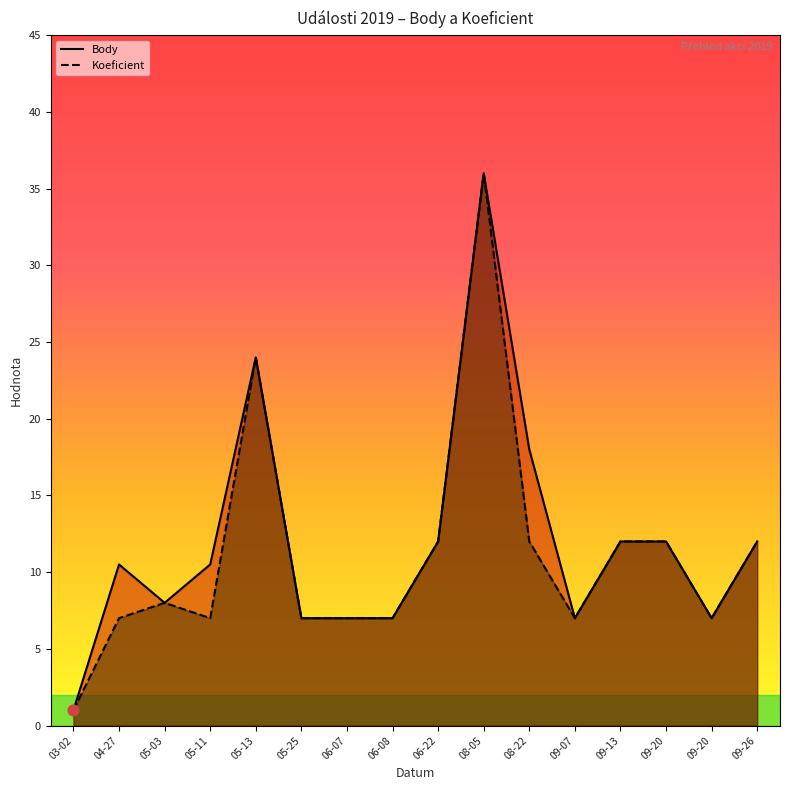

At which category is the sum across all series the highest?

08-05